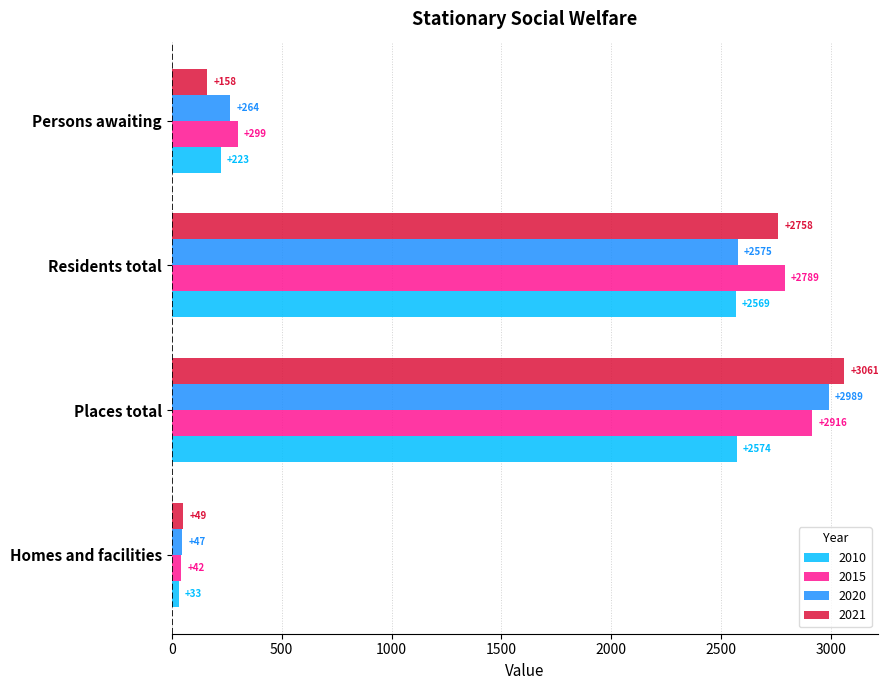

At which label is 2015 closest to 1479?

Persons awaiting